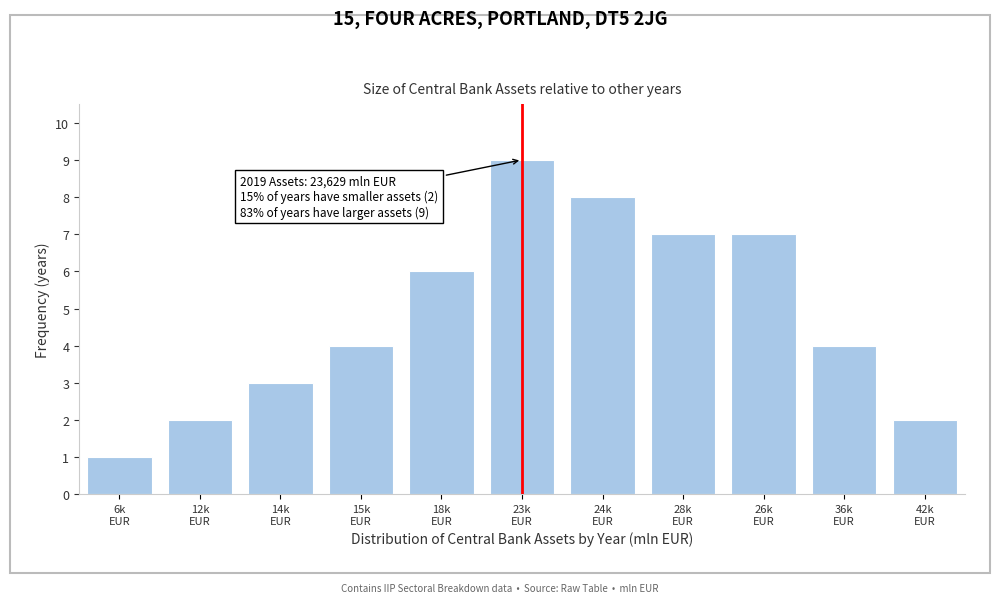

Reading left to right, what are all the values shown in this chart?

1	2	3	4	6	9	8	7	7	4	2